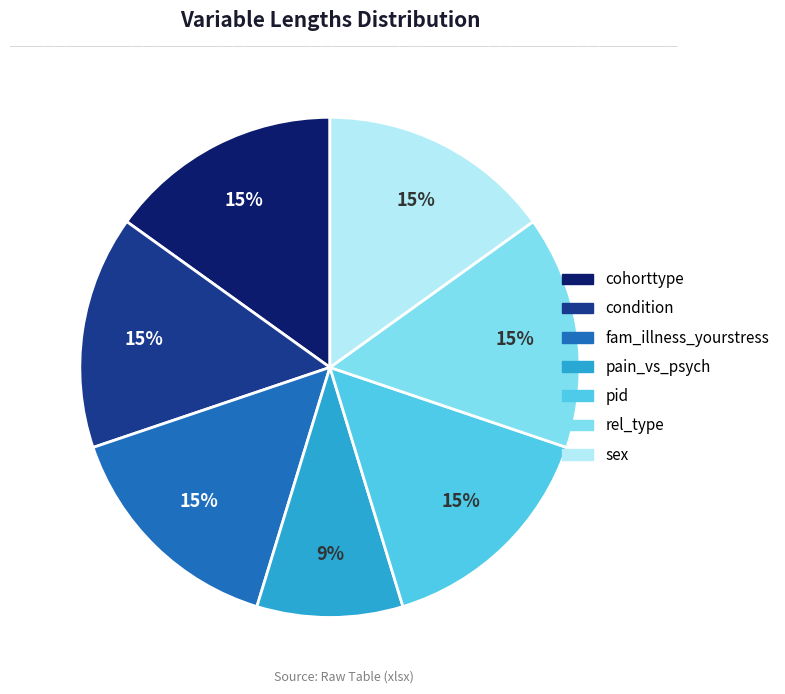

Combined, do fam_illness_yourstress and condition account for over 50%?

No